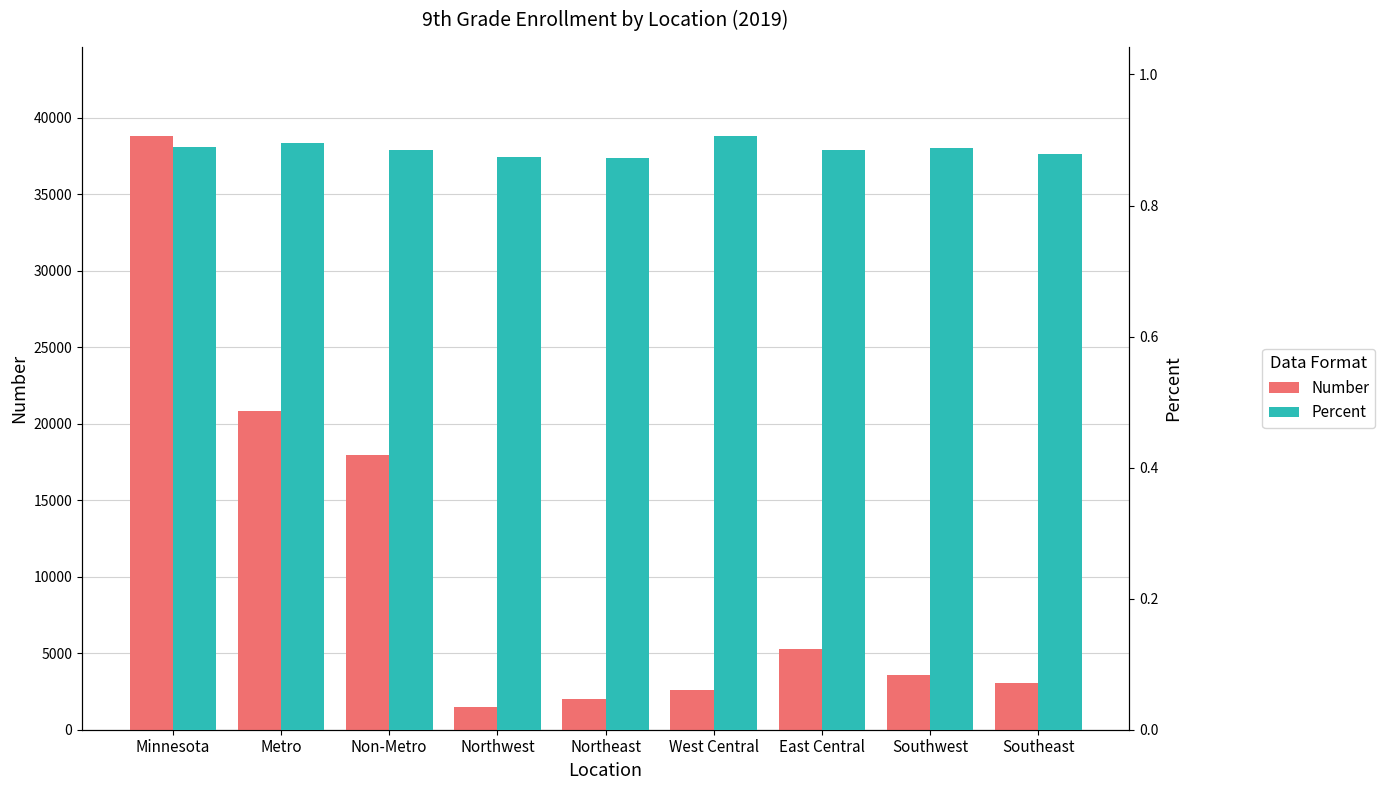

How many values in the Number series are below 3549?

4